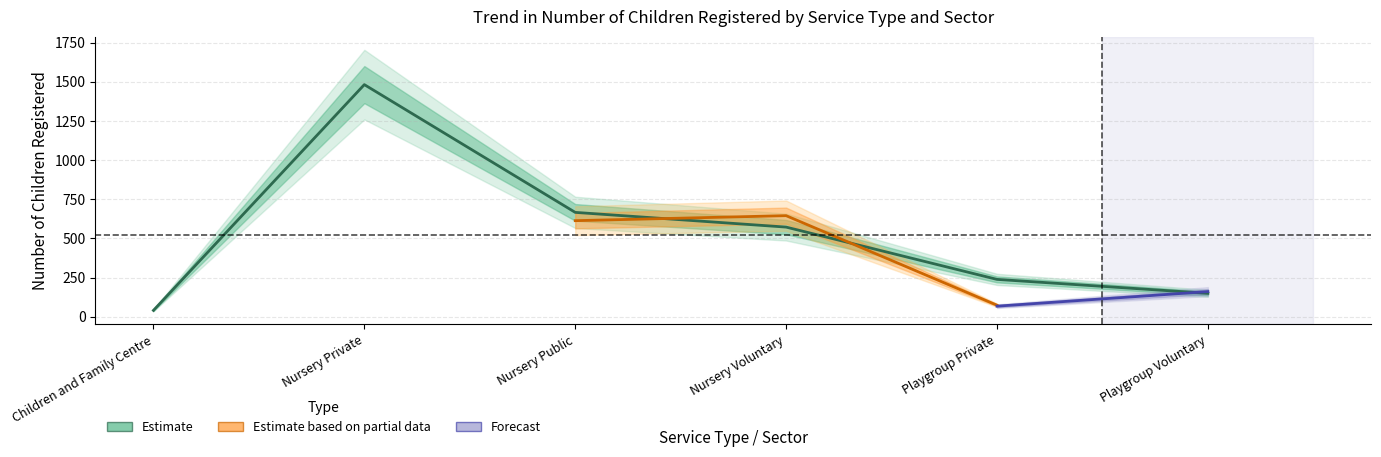

Is this an area chart (filled region under the line)?

No